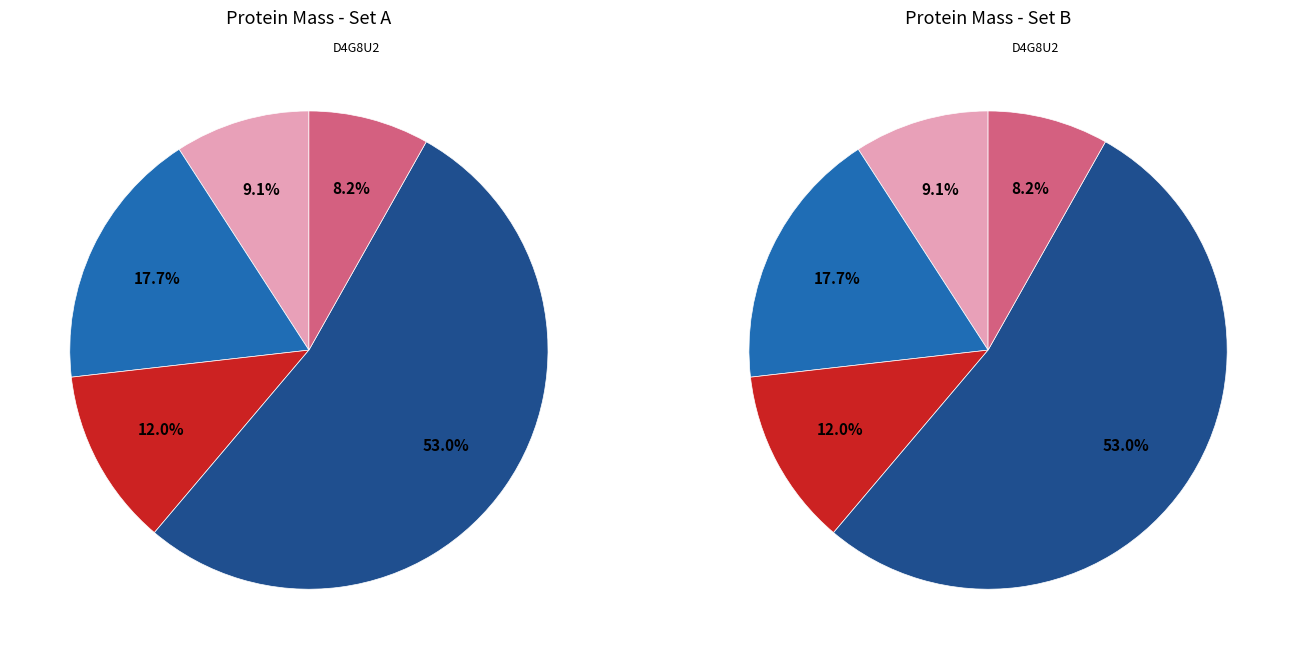

Is it true that D4G8U2 is 6% of the pie?

False